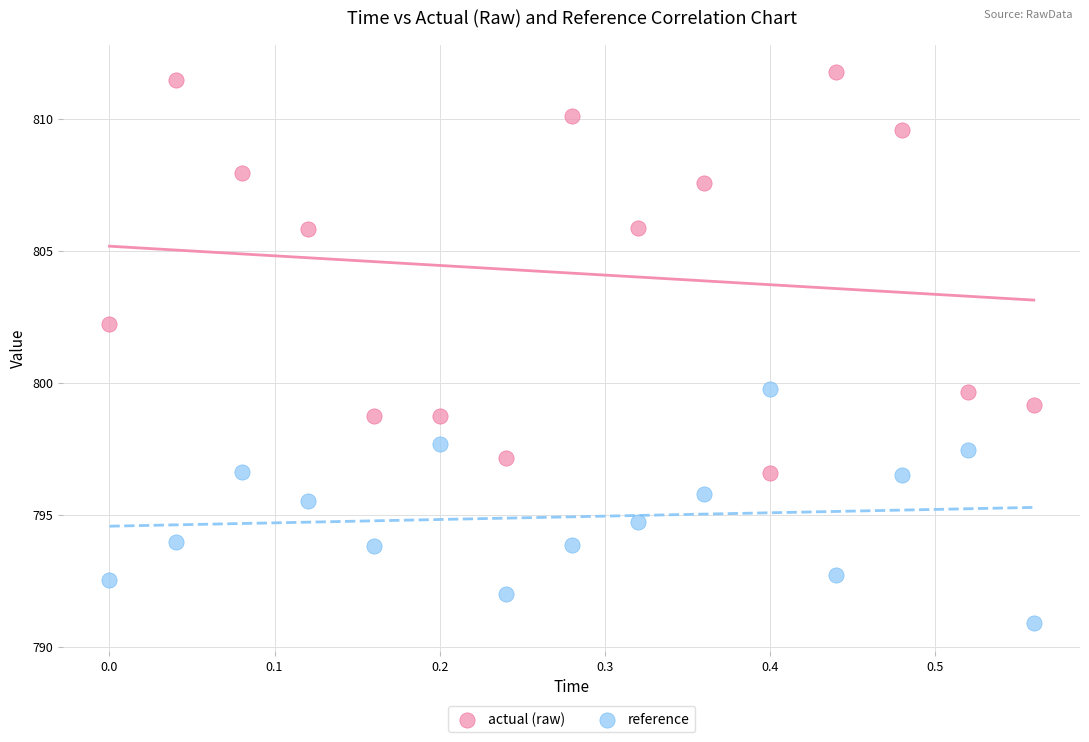

What is the X range (max minus min) for the scatter plot?

0.6